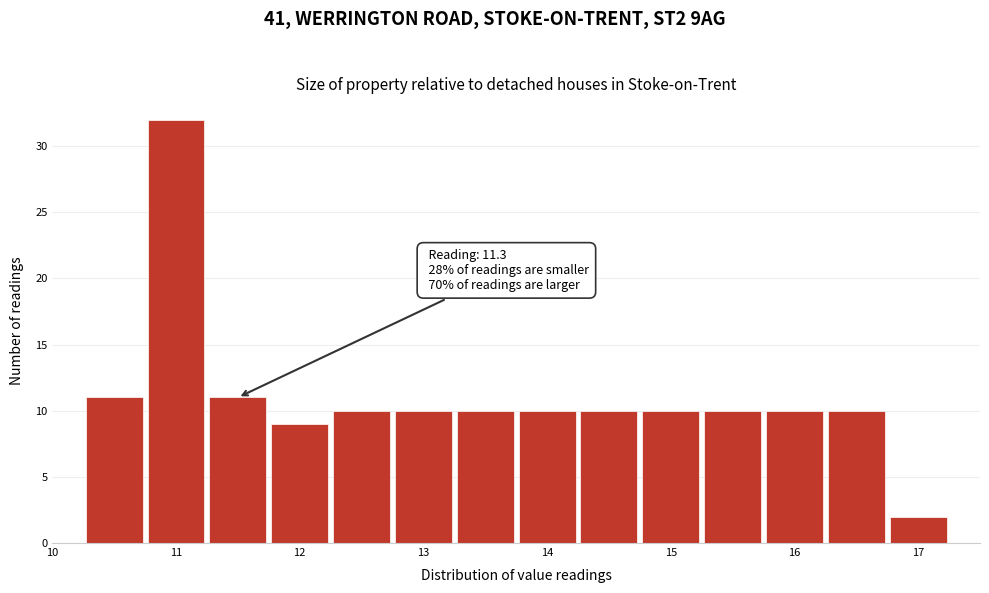

Which range on the x-axis has the tallest bar?

10.75 to 11.25